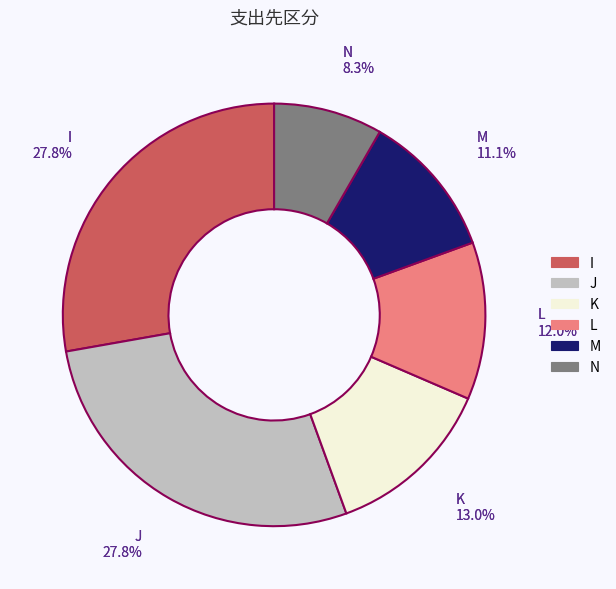

Which has a higher value, L or K?

K